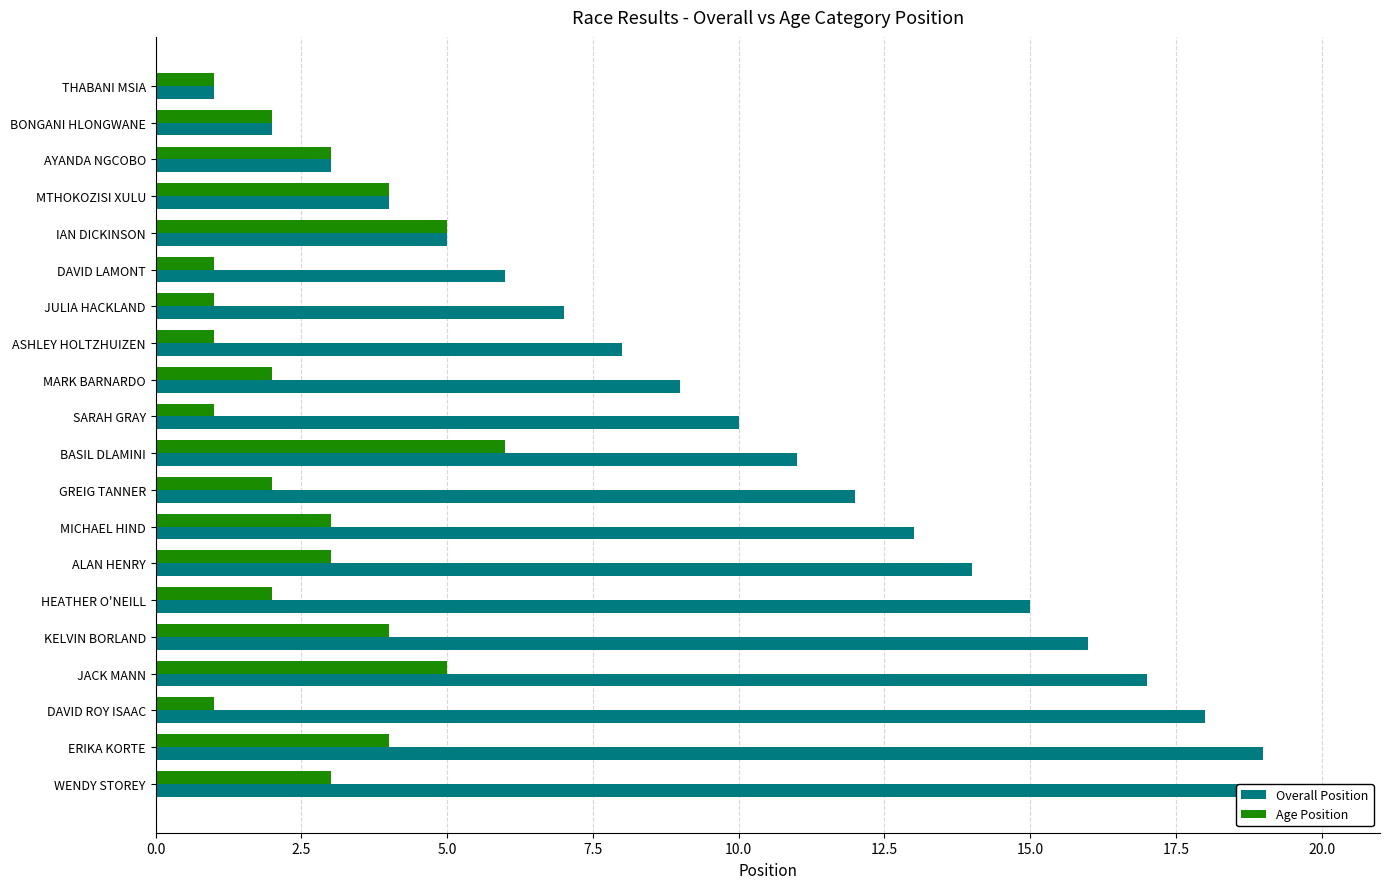

List the series in order of their overall mean, highest first.

Overall Position, Age Position